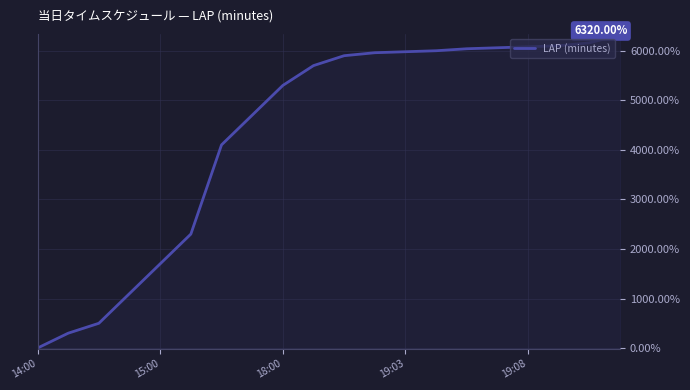

What is the sum of all values?

86300